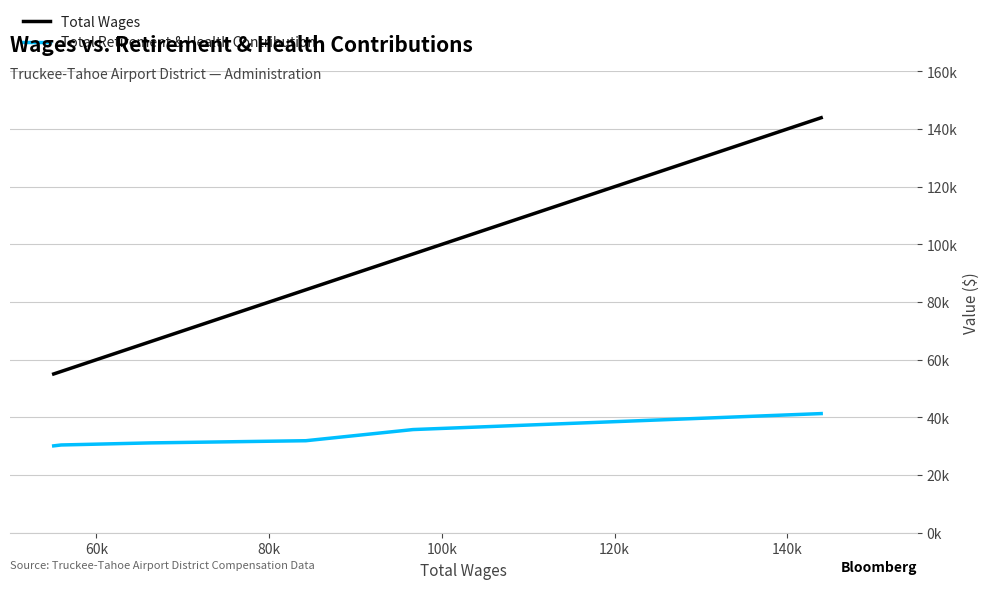

What is the label of the 2nd point from the left?

60k